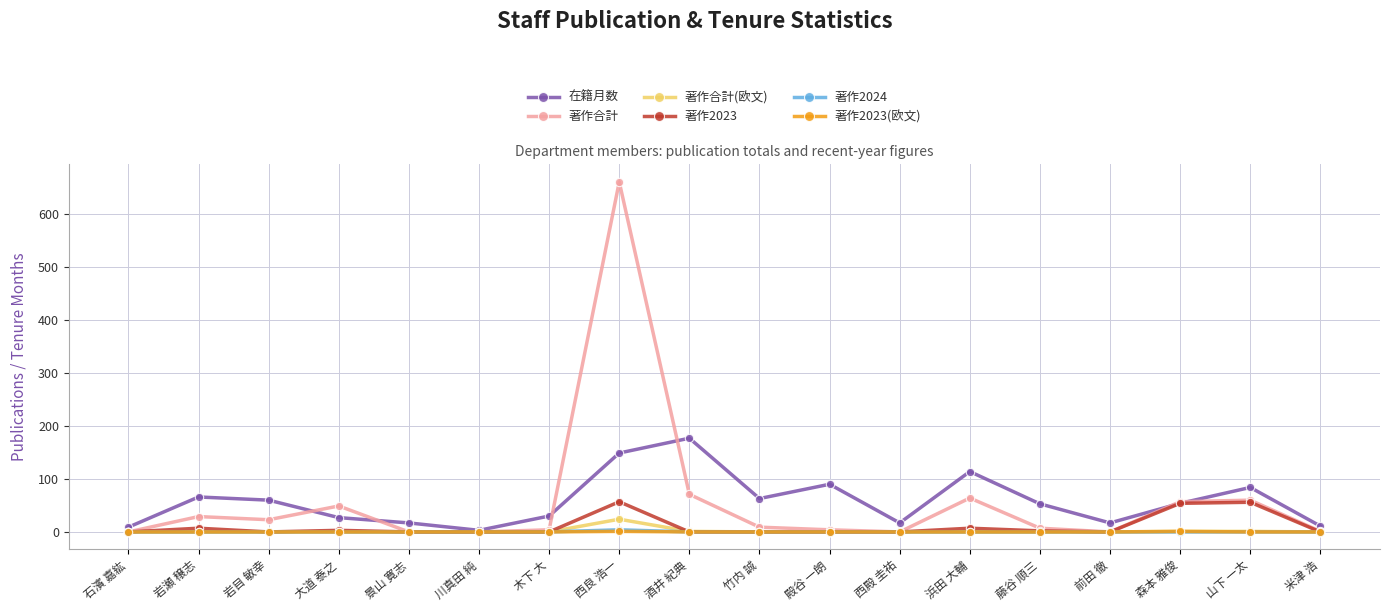

After their last crossing, which series has the higher values: 在籍月数 or 著作合計?

在籍月数